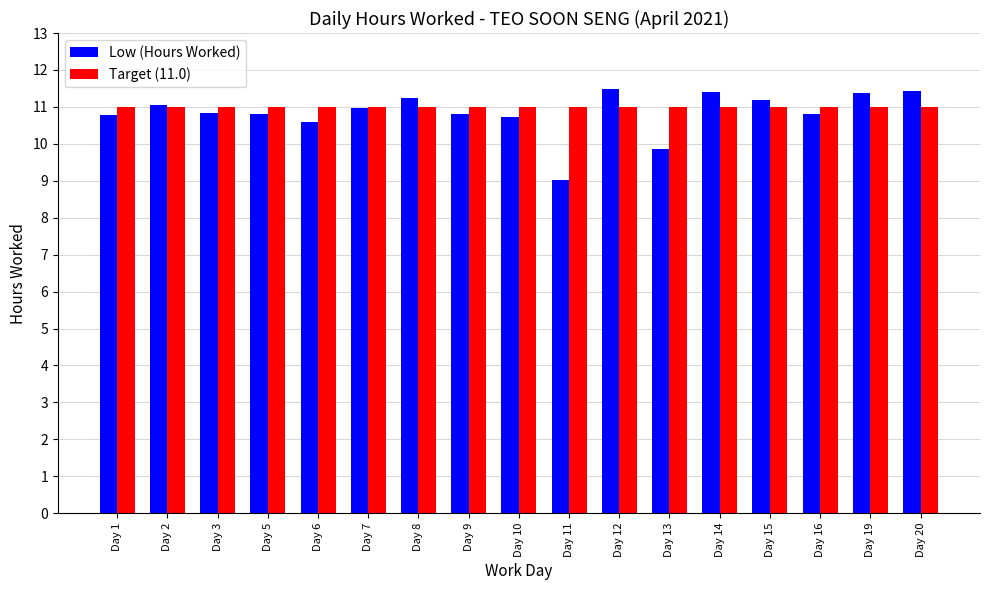

Which series has the largest total across all categories?

Target (11.0)